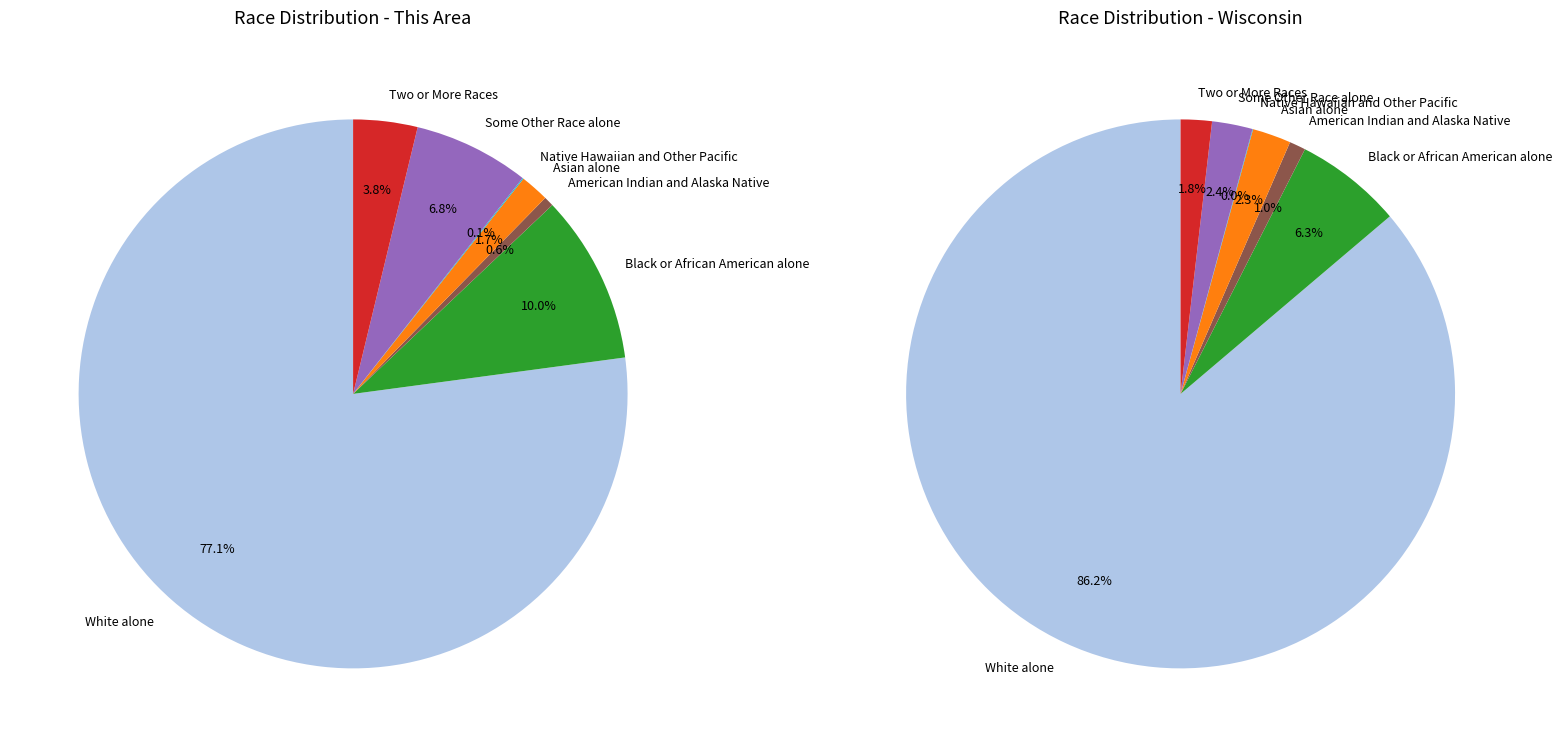

Count the number of slices in the pie.

7